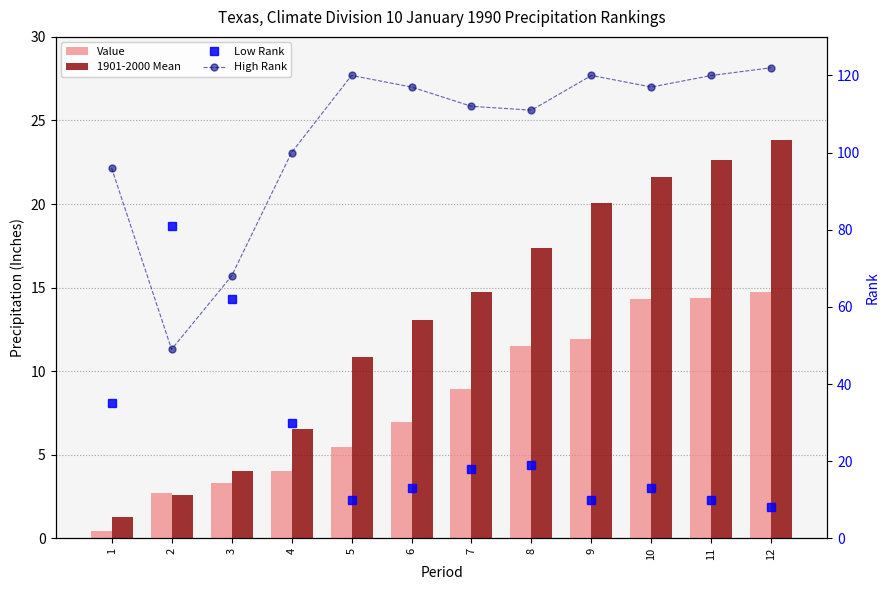

What is the value of the Value bar at the 6th from the left?

6.9